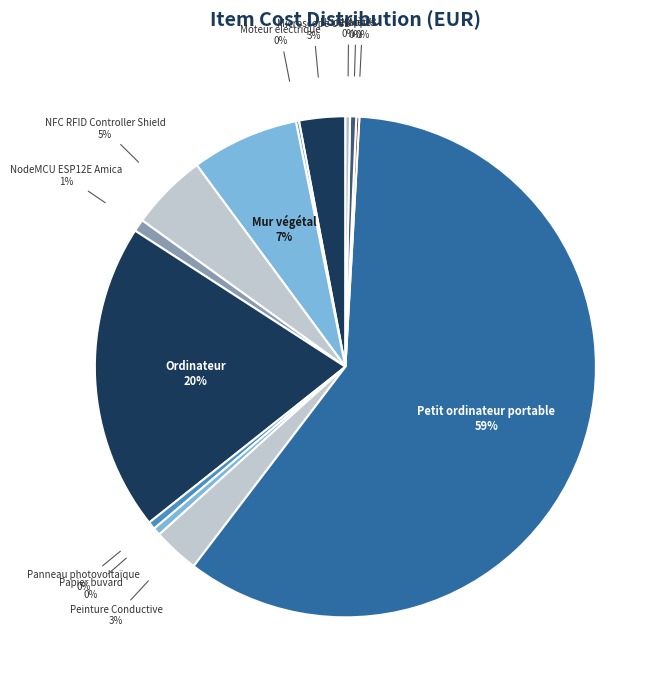

Between Ordinateur and NodeMcu V3, which is larger?

Ordinateur